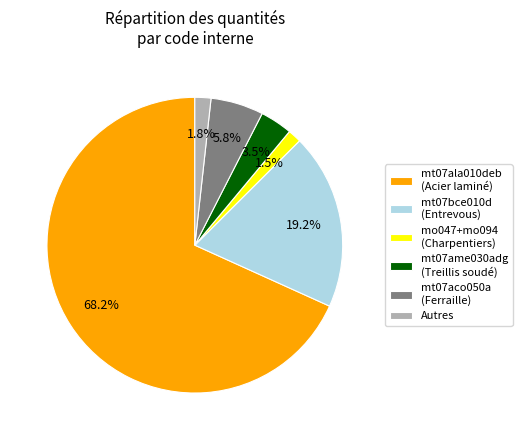

To the nearest percent, what is the average slice percentage?

17%